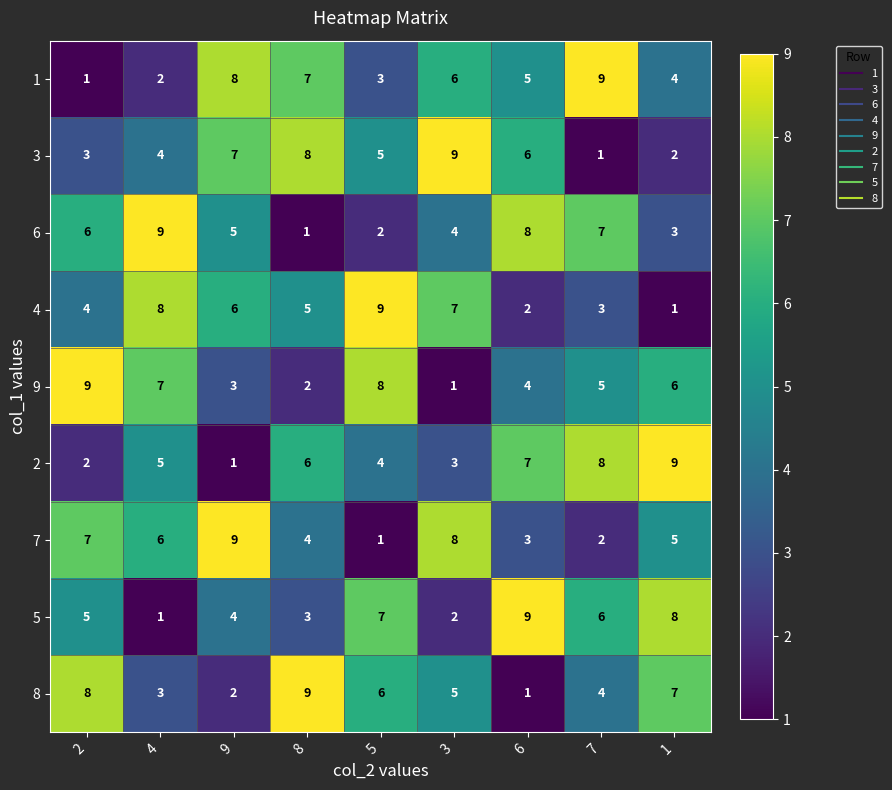

What is the average value of the 5 series?

5